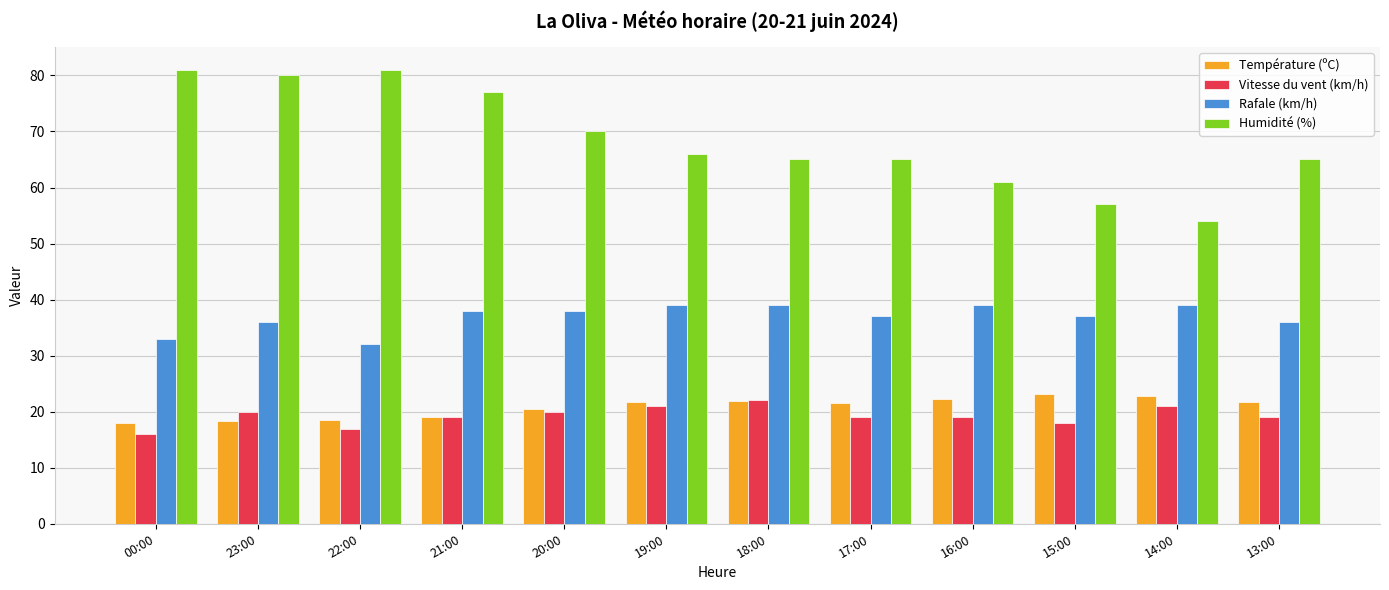

Between 22:00 and 18:00, which series saw the biggest shift?

Humidité (%)